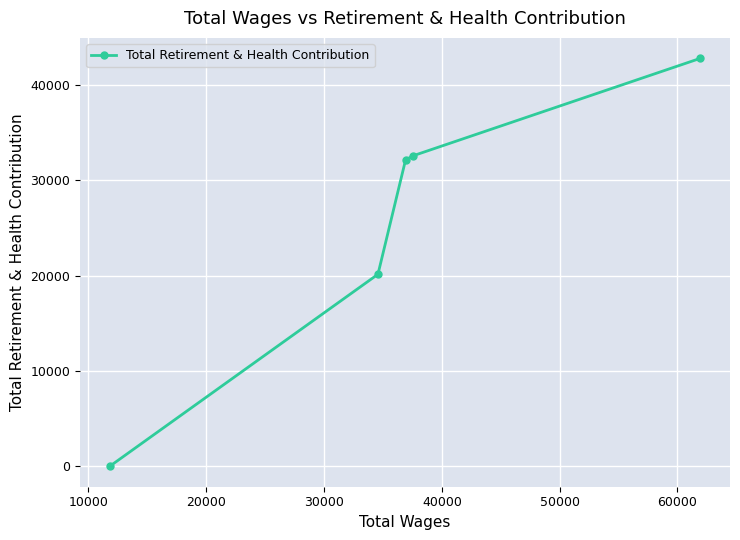

What is the difference between the second highest and second lowest values?

12435